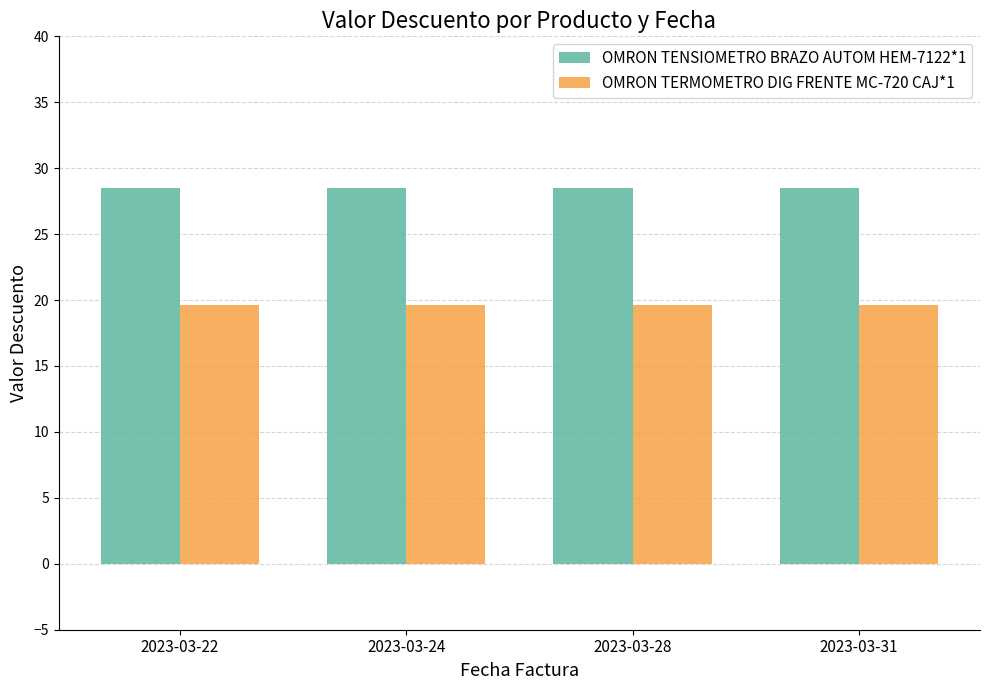

Reading left to right, what are all the values shown in this chart?

OMRON TENSIOMETRO BRAZO AUTOM HEM-7122*1: 2023-03-22=28.5	2023-03-24=28.5	2023-03-28=28.5	2023-03-31=28.5
OMRON TERMOMETRO DIG FRENTE MC-720 CAJ*1: 2023-03-22=19.6	2023-03-24=19.6	2023-03-28=19.6	2023-03-31=19.6